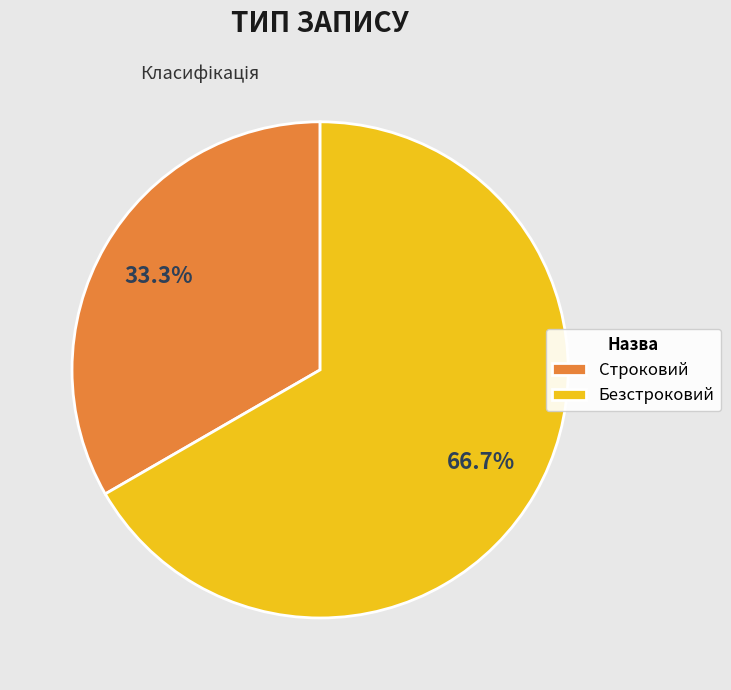

True or false: Строковий accounts for 46% of the total.

False